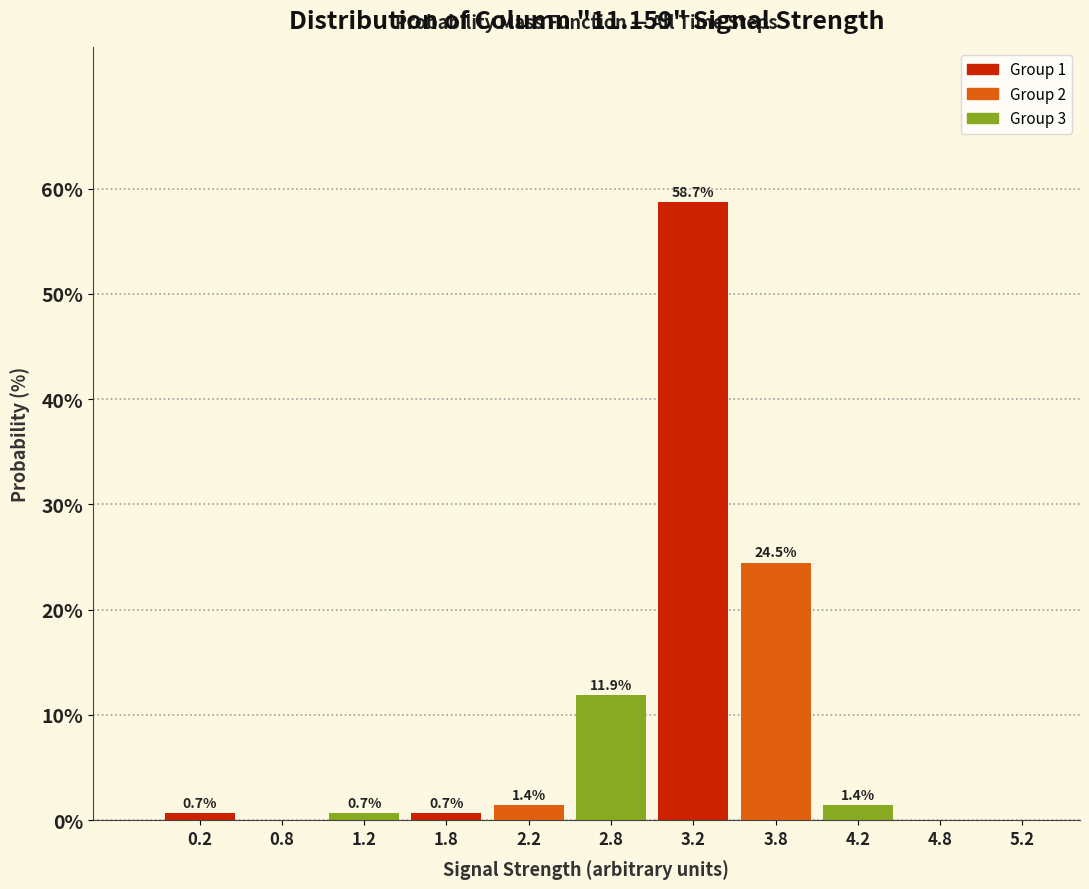

Which range on the x-axis has the tallest bar?

3.0 to 3.5